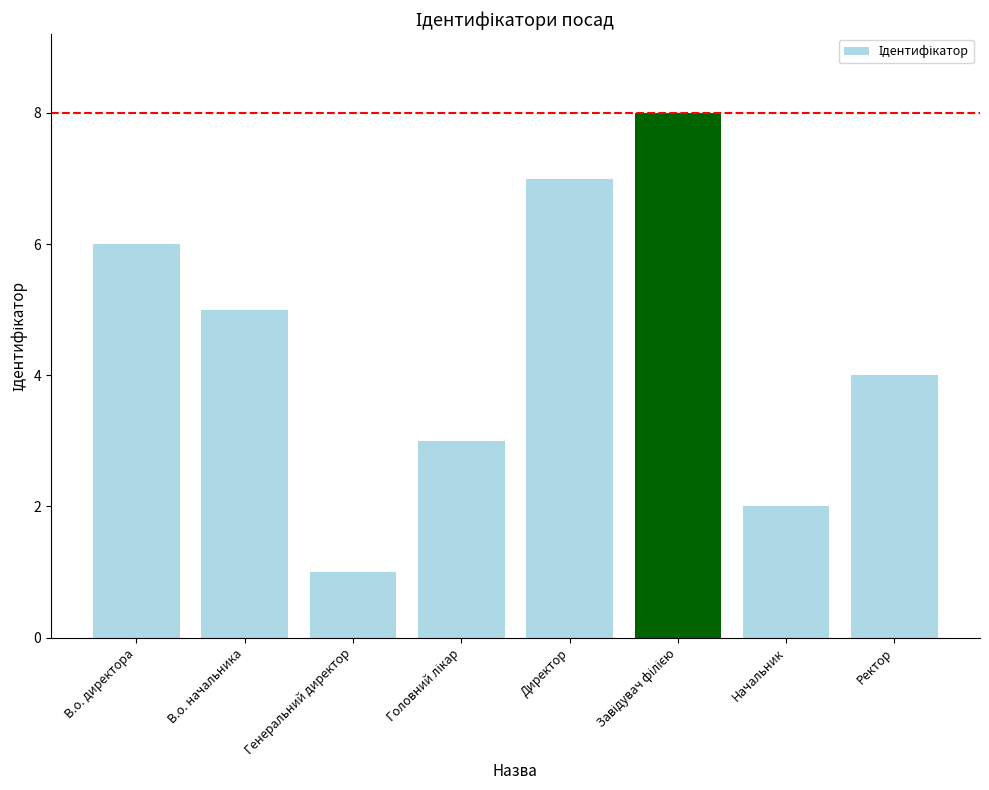

What position from the left is Генеральний директор?

3